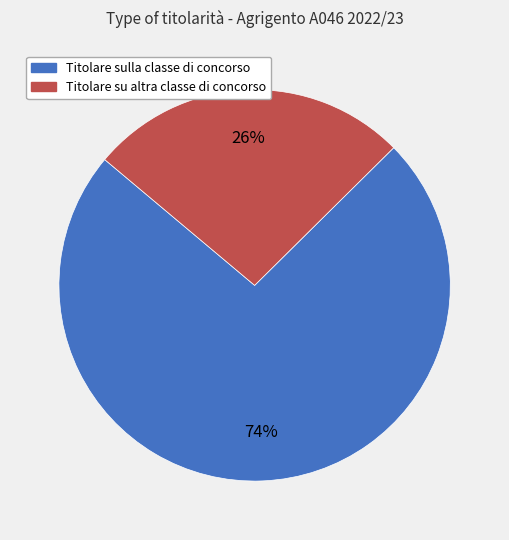

What is the largest slice in the pie chart?

Titolare sulla classe di concorso